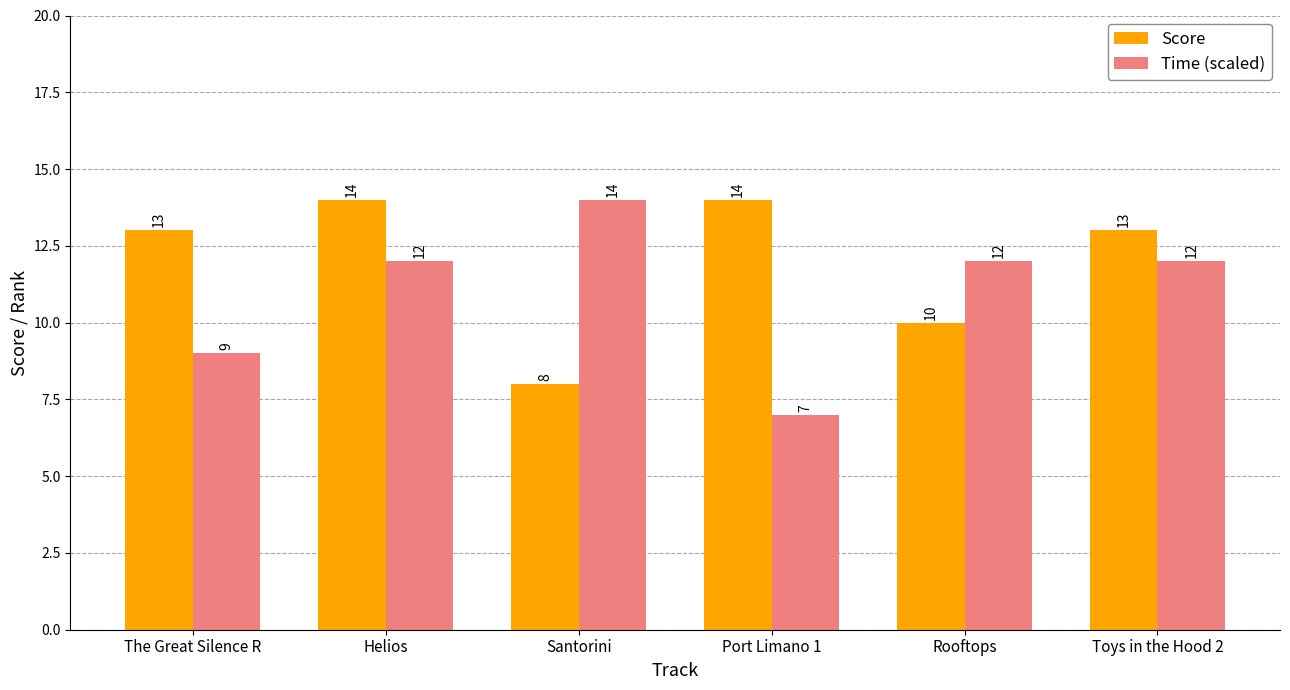

True or false: Score has a value of 10 at Rooftops.

True